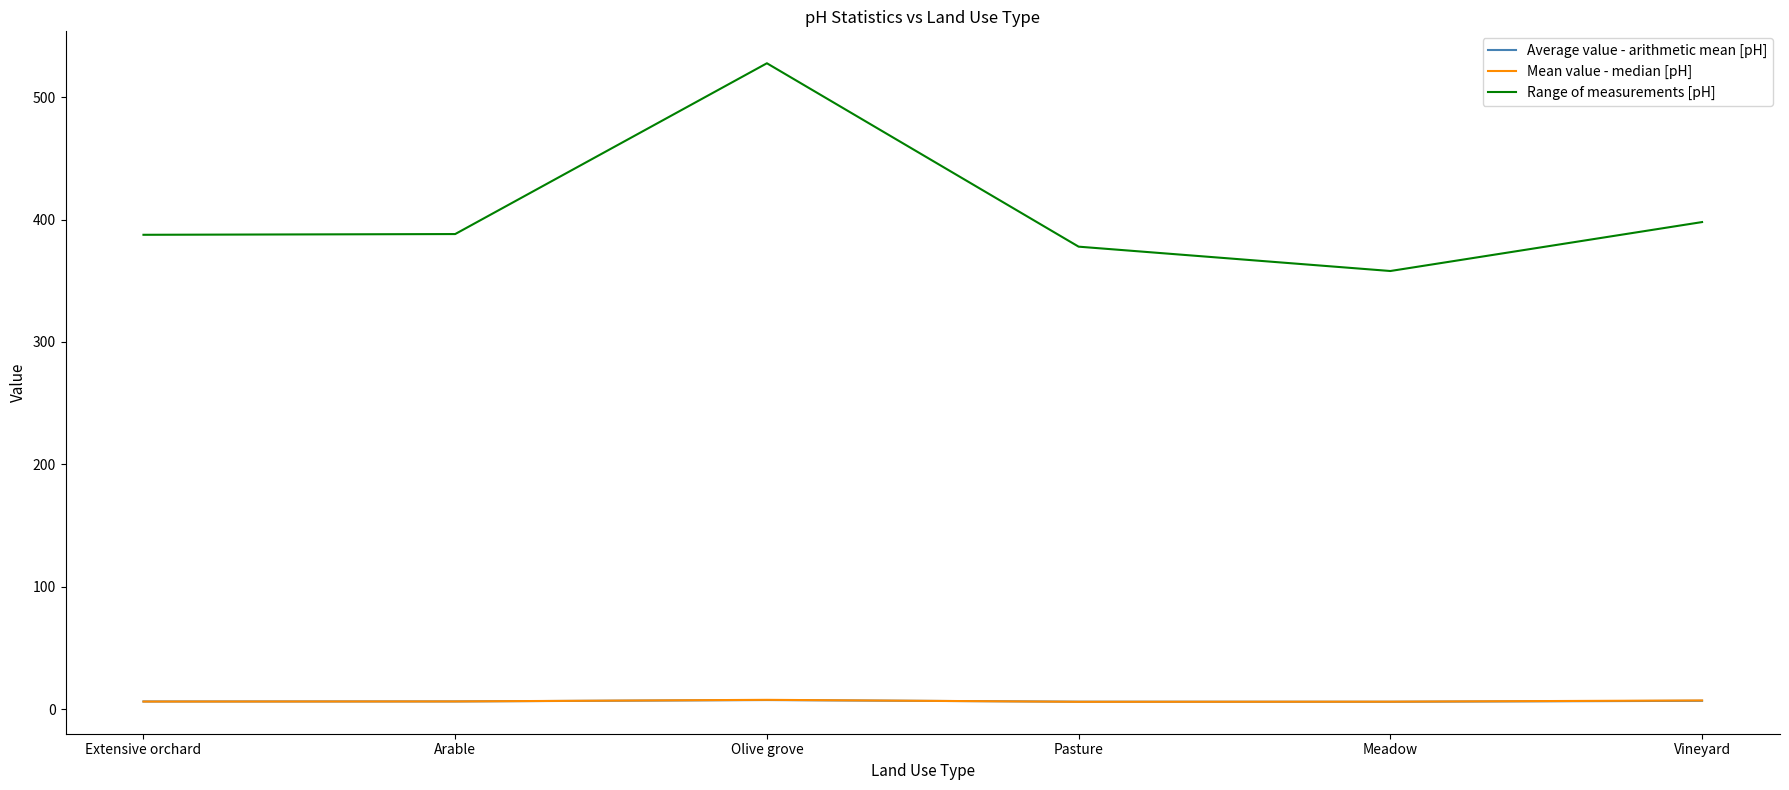

At which category is the sum across all series the highest?

Olive grove